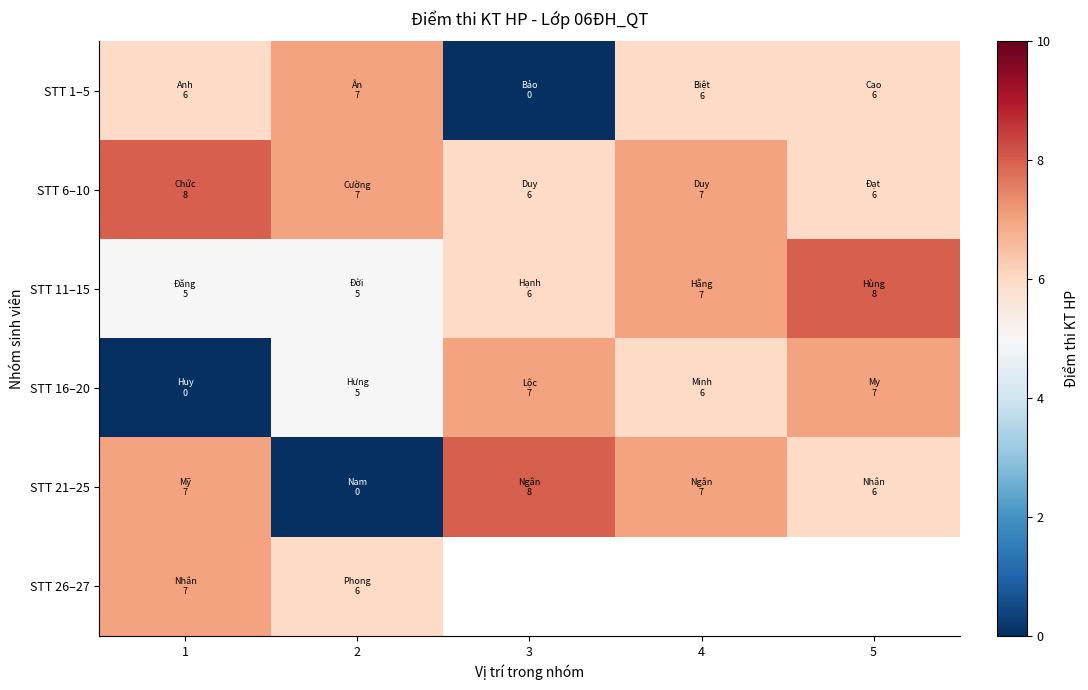

Rank the series by their maximum value, from lowest to highest.

STT 1–5, STT 16–20, STT 26–27, STT 6–10, STT 11–15, STT 21–25